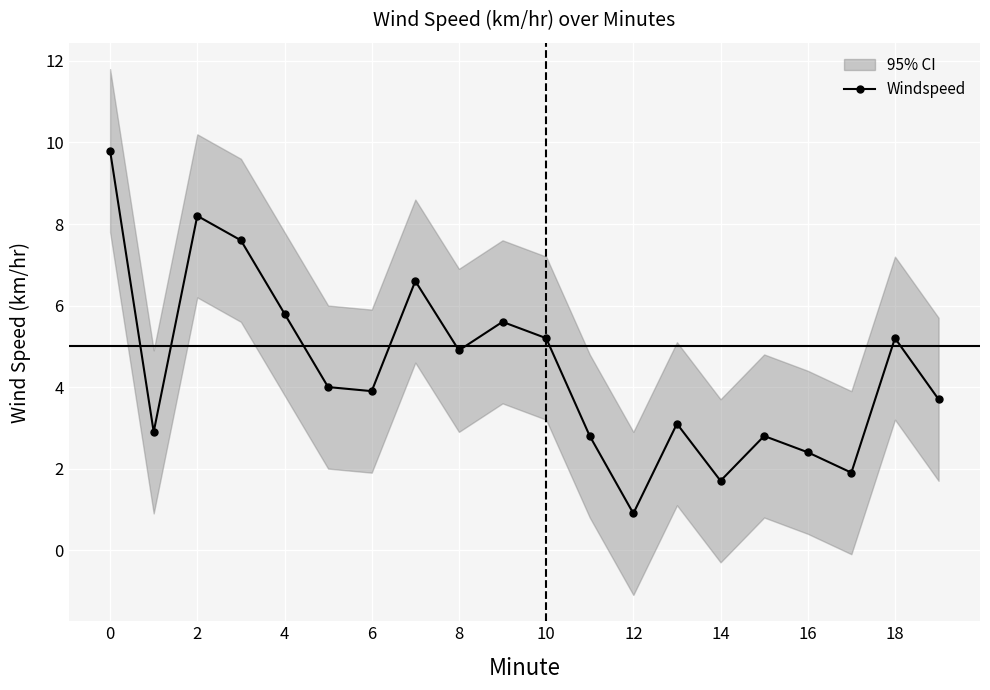

True or false: there are more than 2 points higher than both neighbors.

True